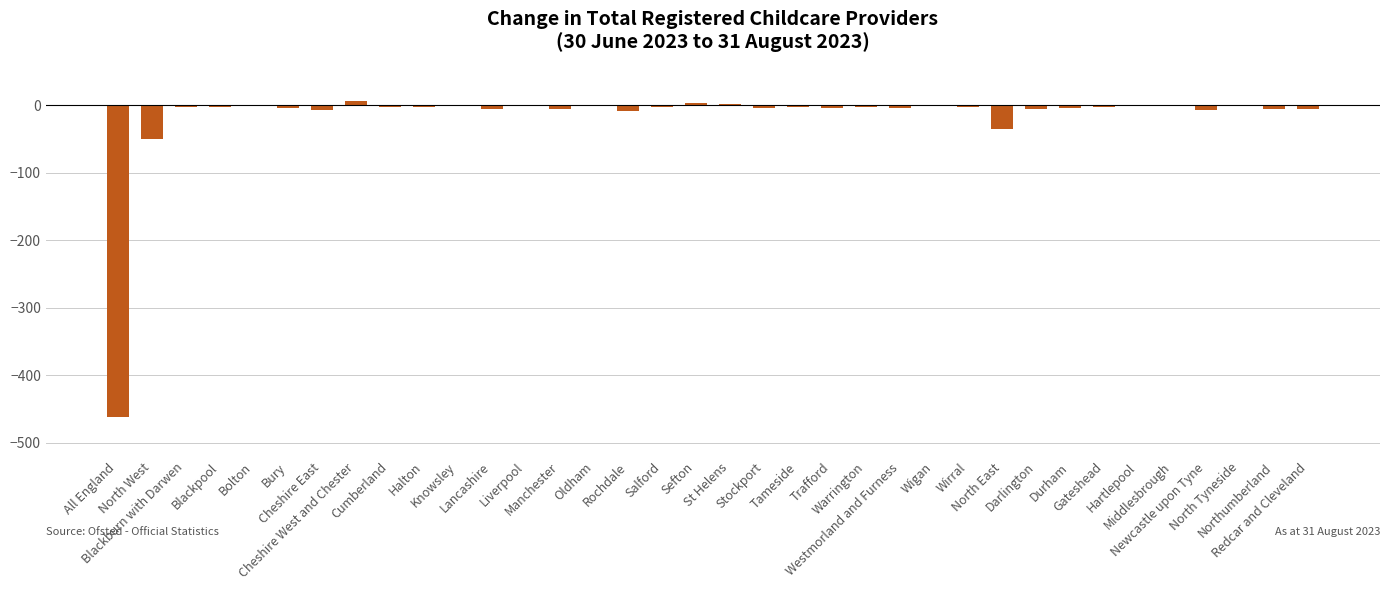

Between Cheshire East and All England, which is larger?

Cheshire East